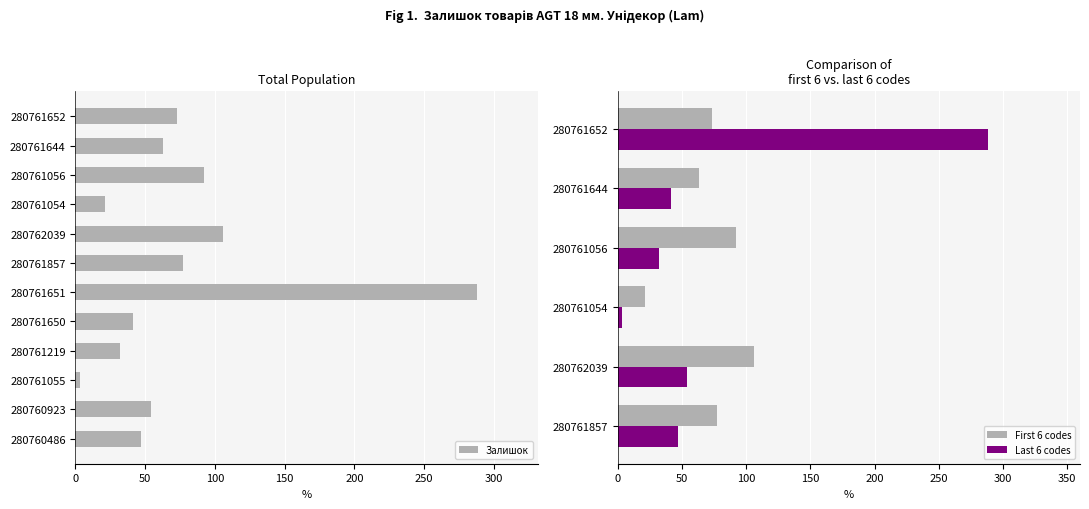

Does the chart contain any negative values?

No